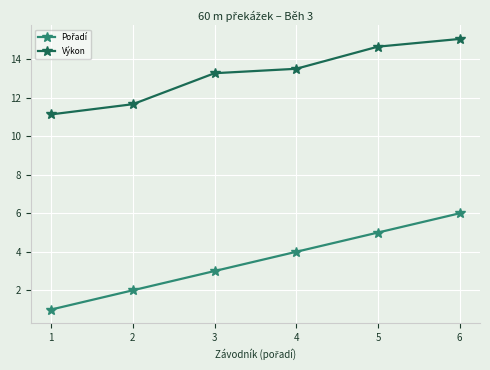

True or false: Výkon has more than 2 interior local peaks.

False